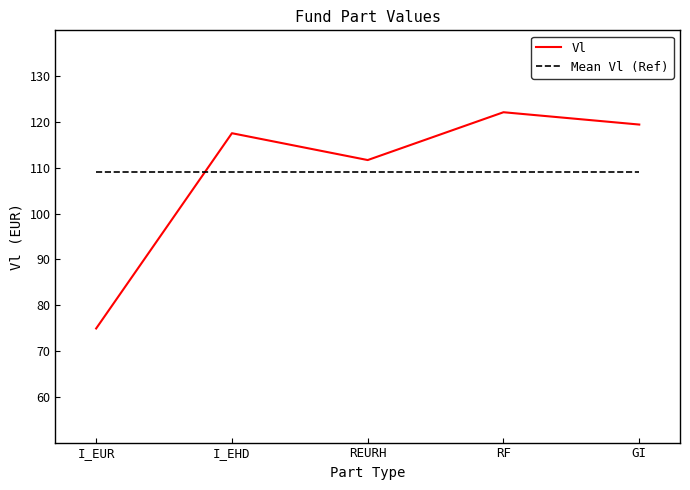

Reading right to left, list all the values displayed in this chart.

Vl: GI=119.4	RF=122.1	REURH=111.7	I_EHD=117.5	I_EUR=74.9
Mean Vl (Ref): GI=109.1	RF=109.1	REURH=109.1	I_EHD=109.1	I_EUR=109.1